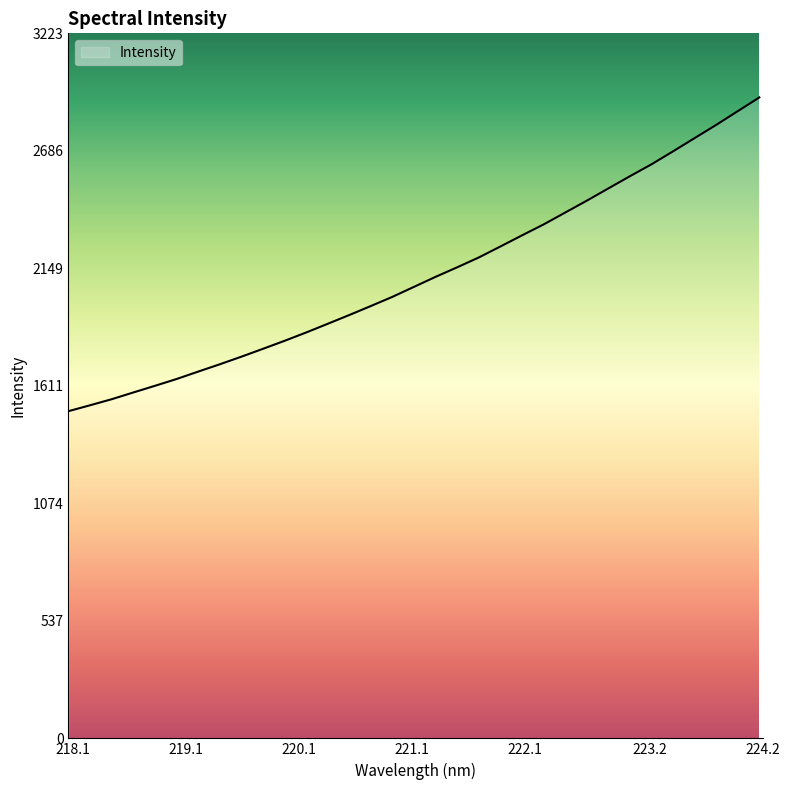

What is the greatest value displayed?

2929.9